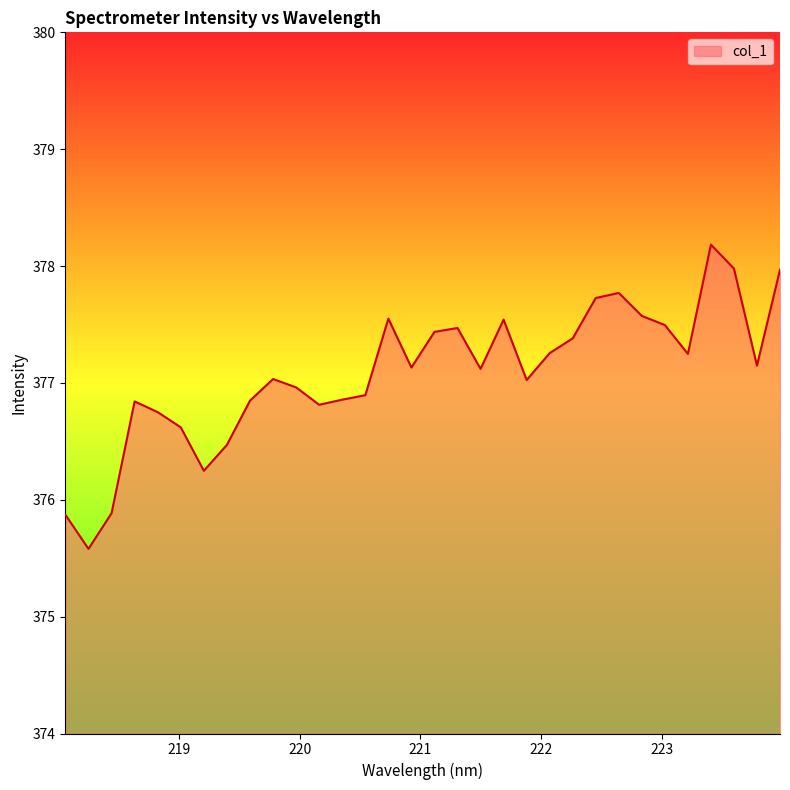

What is the minimum value shown in the chart?

375.6